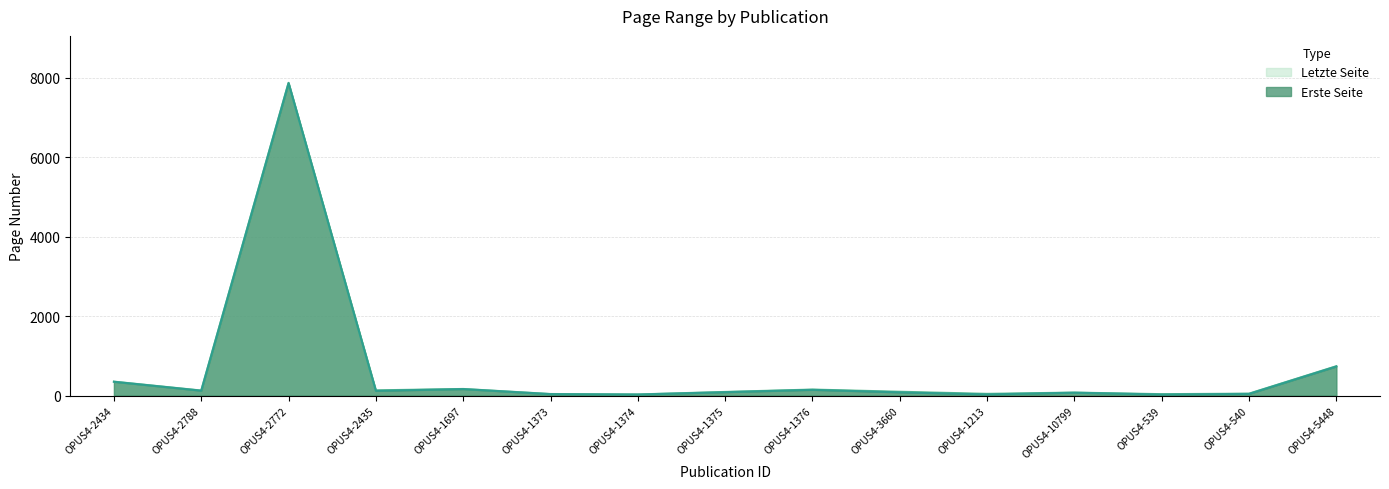

True or false: Erste Seite and Letzte Seite intersect in this chart.

False